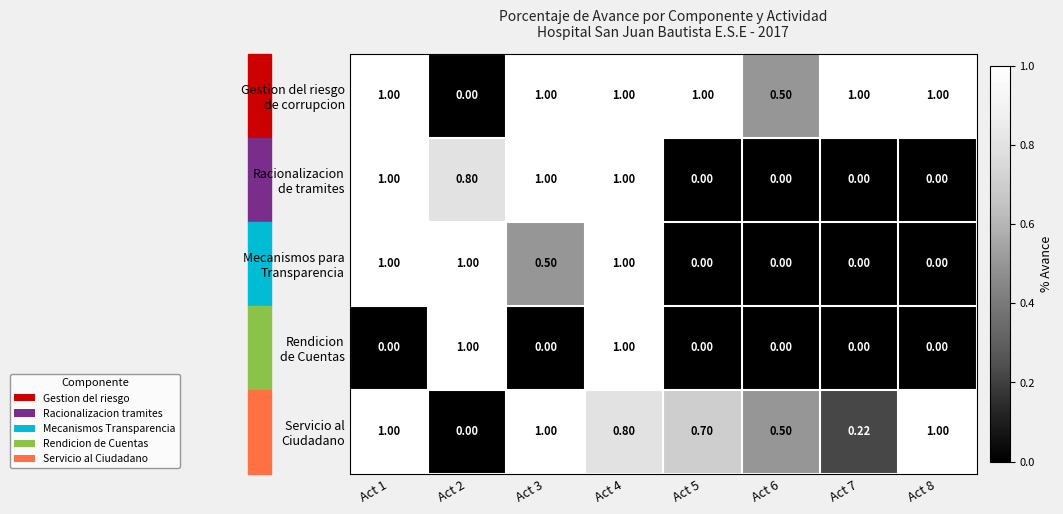

How many distinct data groups are displayed?

5